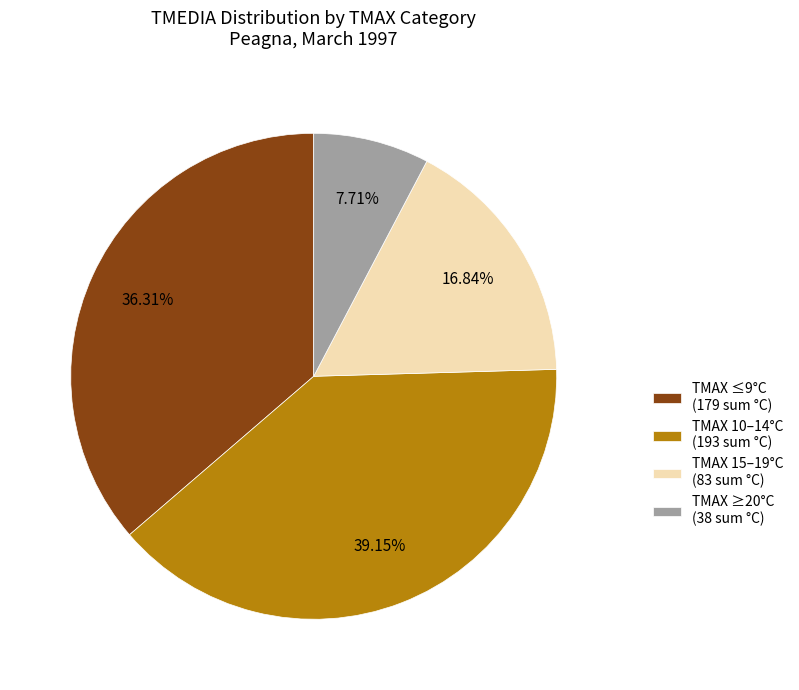

What is the largest slice in the pie chart?

TMAX 10–14°C (193 sum °C)